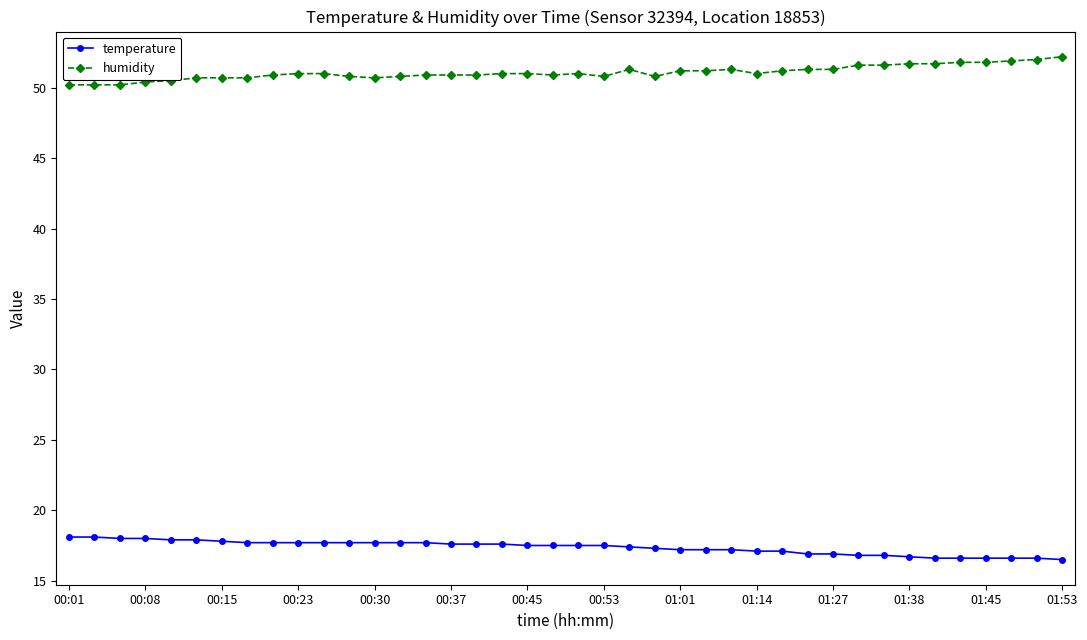

What is the smallest value displayed?

16.5